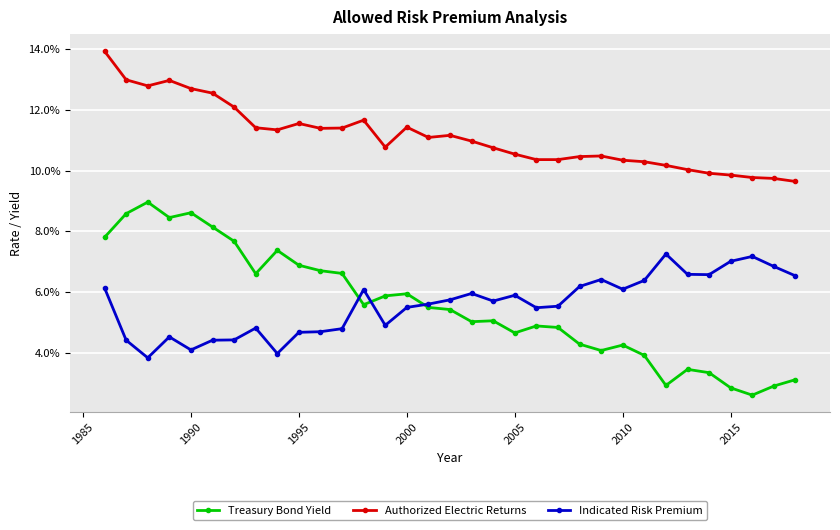

List the series in order of their peak value, lowest first.

Indicated Risk Premium, Treasury Bond Yield, Authorized Electric Returns